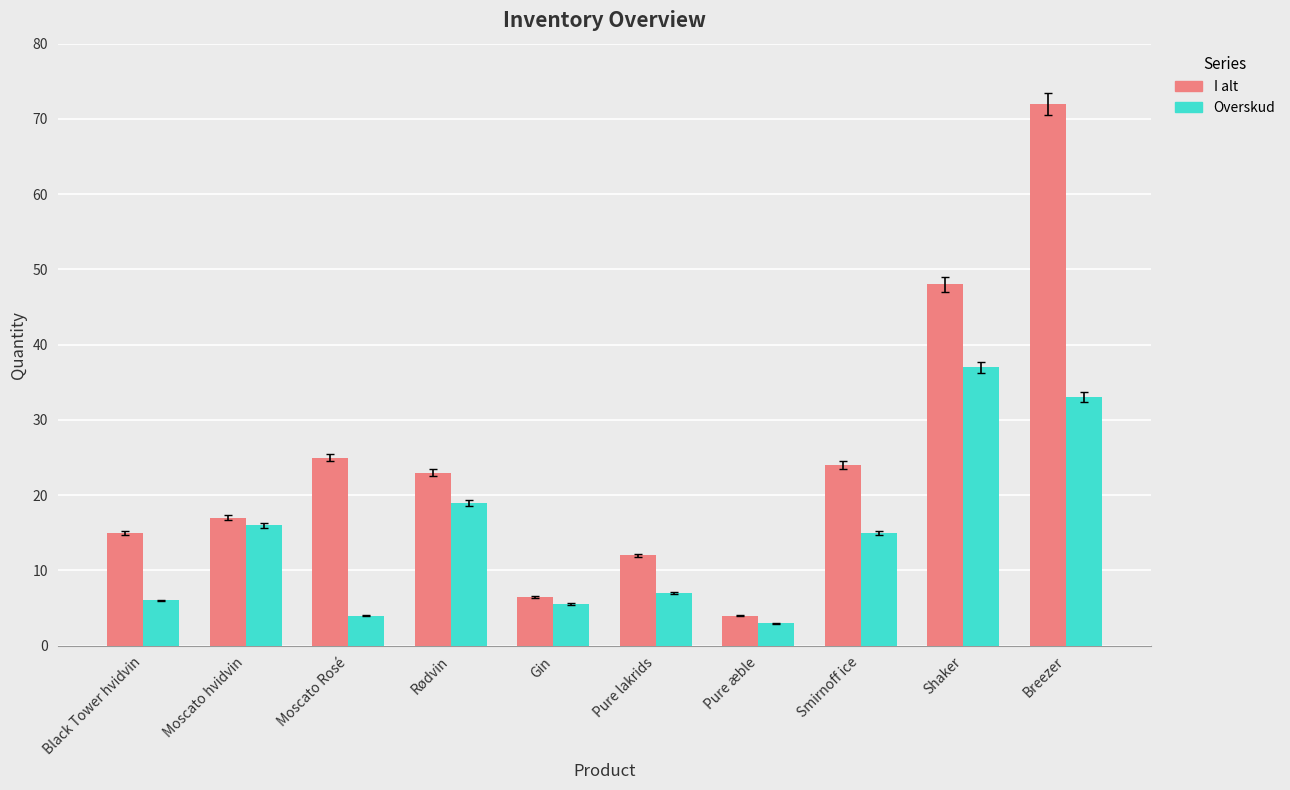

What is the label of the 6th bar from the right?

Gin